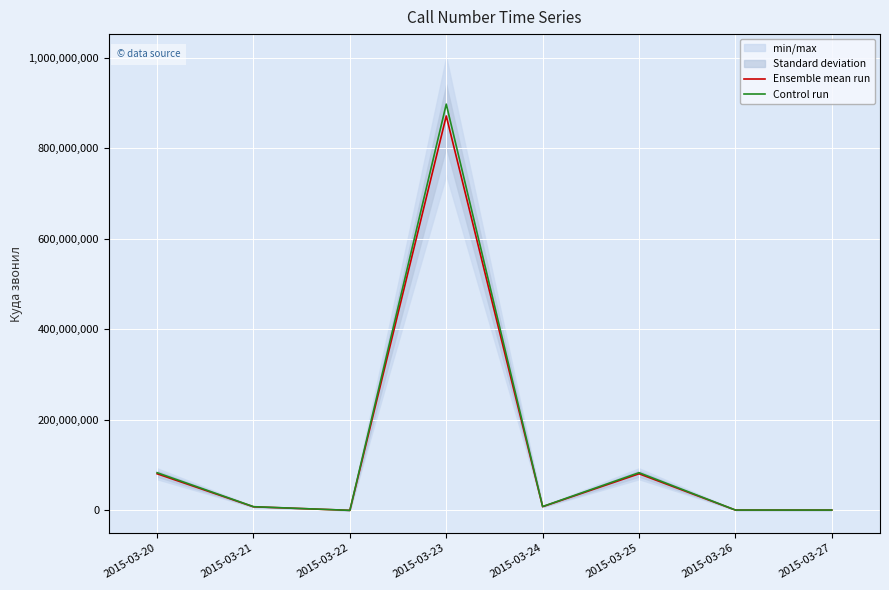

Reading right to left, what are all the values shown in this chart?

Ensemble mean run: 2015-03-27=874511.0	2015-03-26=888888.0	2015-03-25=81055954.0	2015-03-24=8380888.0	2015-03-23=871725555.0	2015-03-22=222222.0	2015-03-21=8101551.0	2015-03-20=81054545.0
Control run: 2015-03-27=900746.3	2015-03-26=915554.6	2015-03-25=83487632.6	2015-03-24=8632314.6	2015-03-23=897877321.6	2015-03-22=228888.7	2015-03-21=8344597.5	2015-03-20=83486181.4